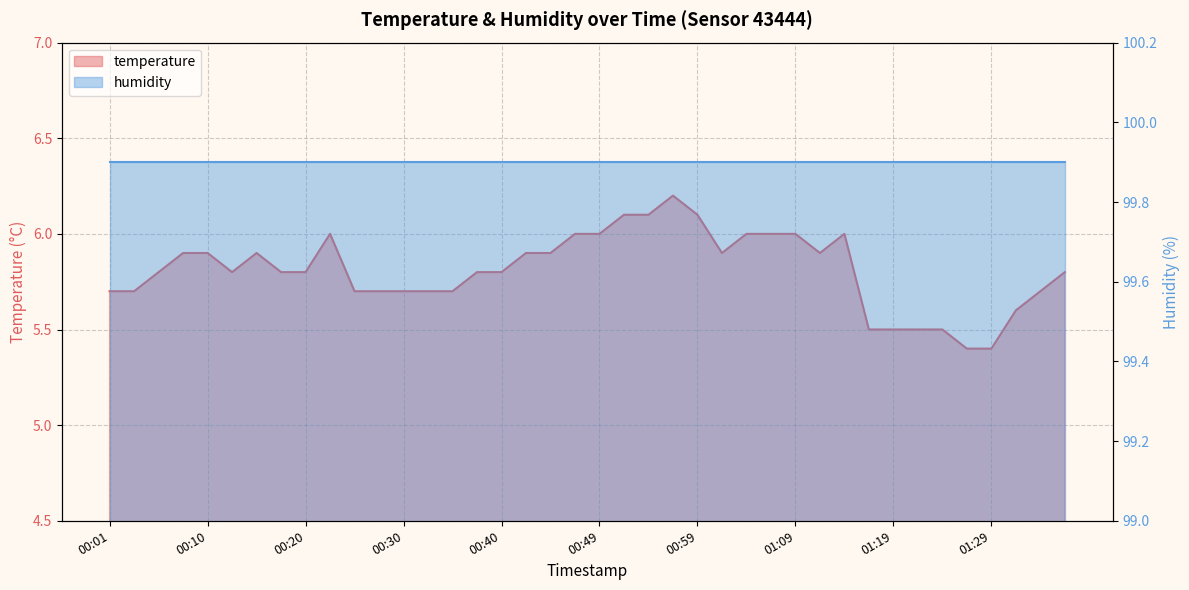

The value at 00:06 is 9.3. True or false?

False